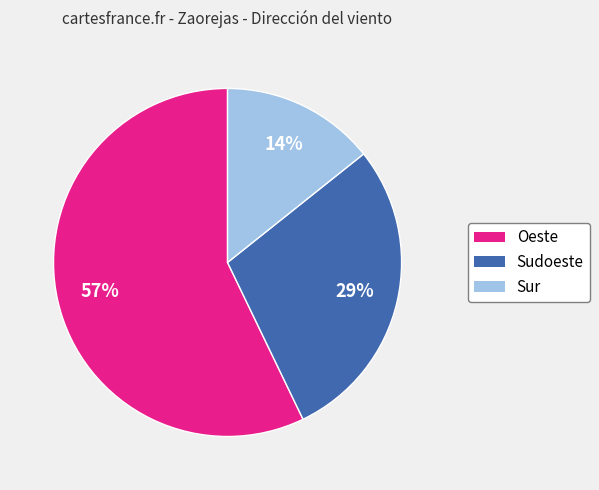

Does Sur account for over 50% of the chart?

No